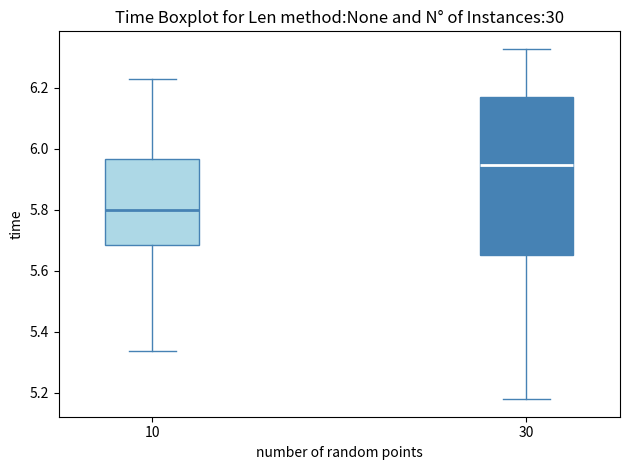

Which box's median line is the lowest?

10